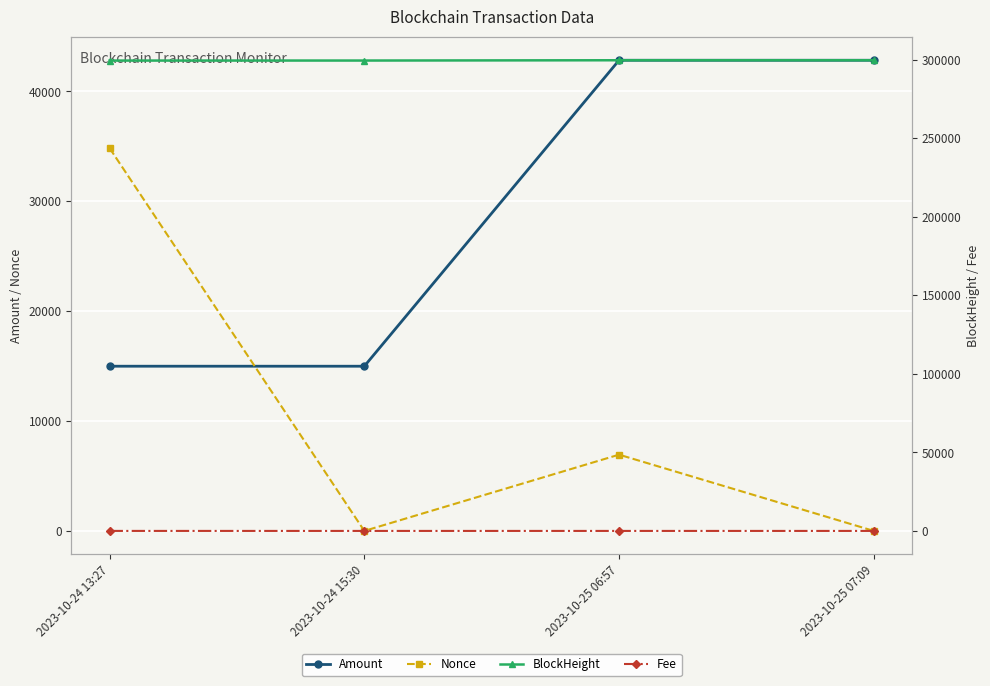

Which series has the widest spread of values?

Nonce